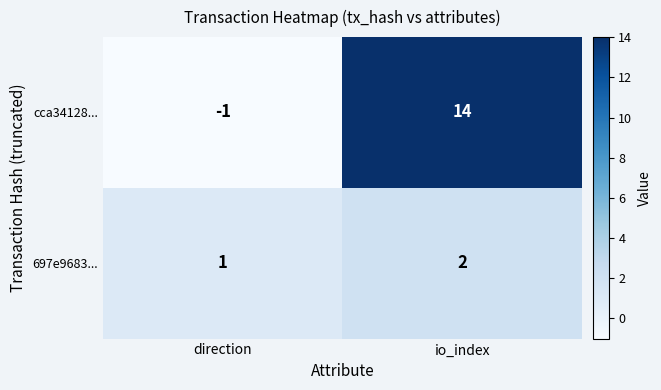

How many categories are shown in the chart?

2